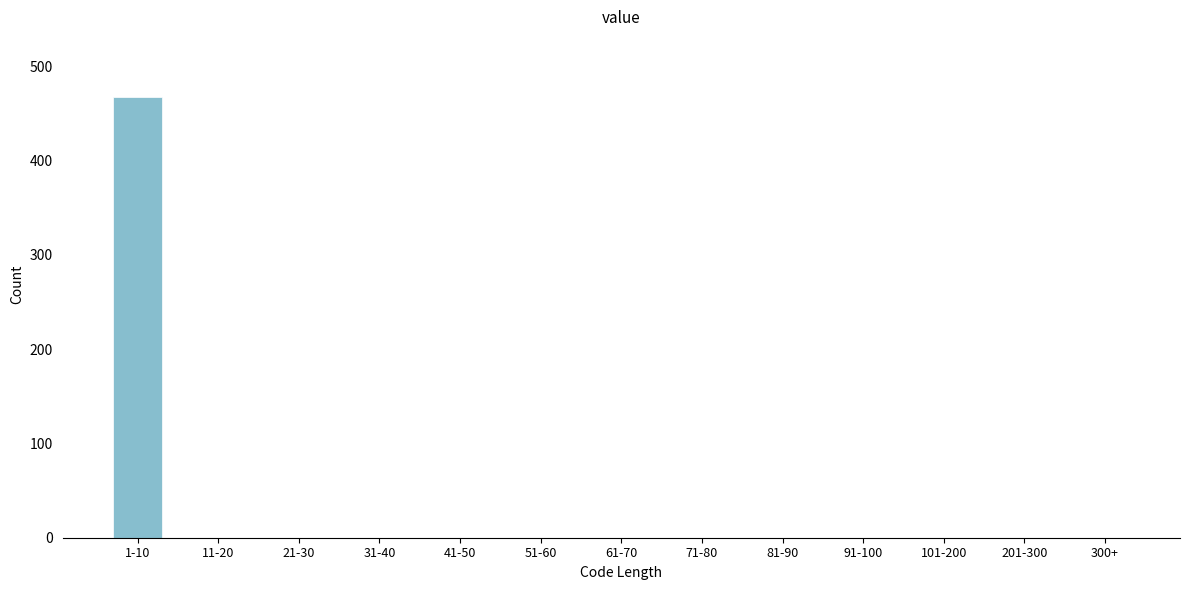

Reading left to right, transcribe all the data shown in this chart.

1-10=467	11-20=0	21-30=0	31-40=0	41-50=0	51-60=0	61-70=0	71-80=0	81-90=0	91-100=0	101-200=0	201-300=0	300+=0